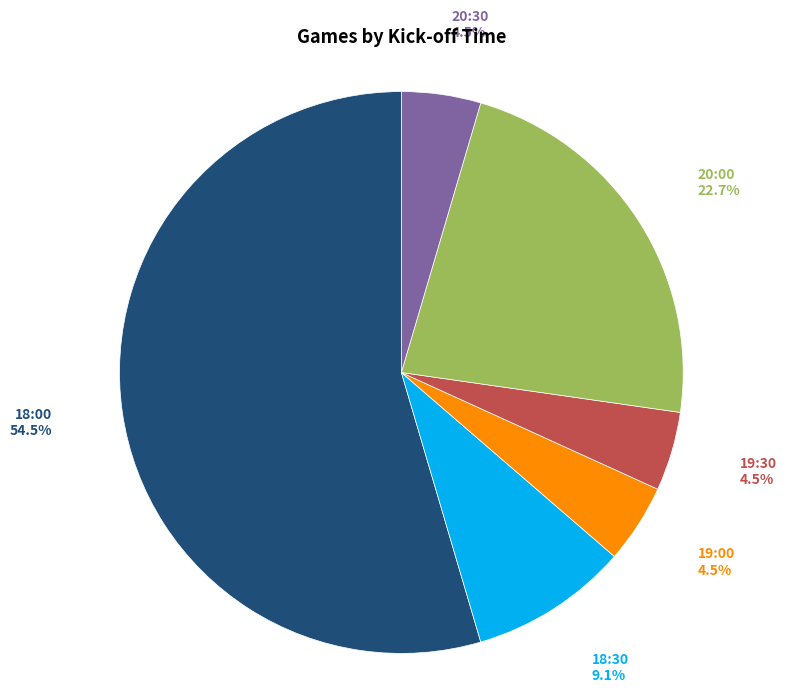

What percentage is NOT represented by 19:30?

95.5%